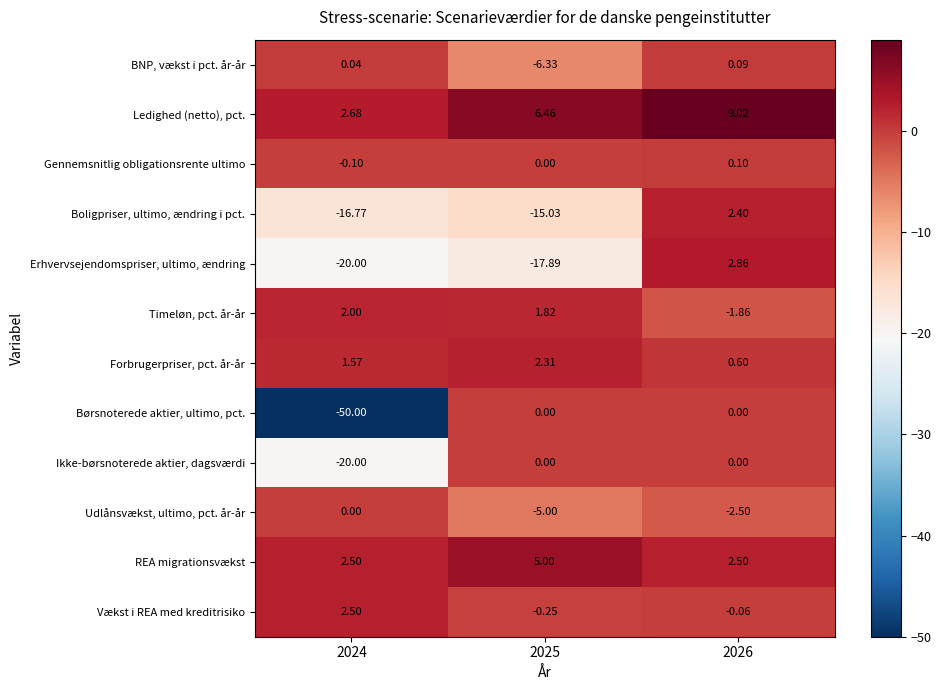

Is the value of Erhvervsejendomspriser, ultimo, ændring at 2026 greater than the value of Gennemsnitlig obligationsrente ultimo at 2026?

Yes